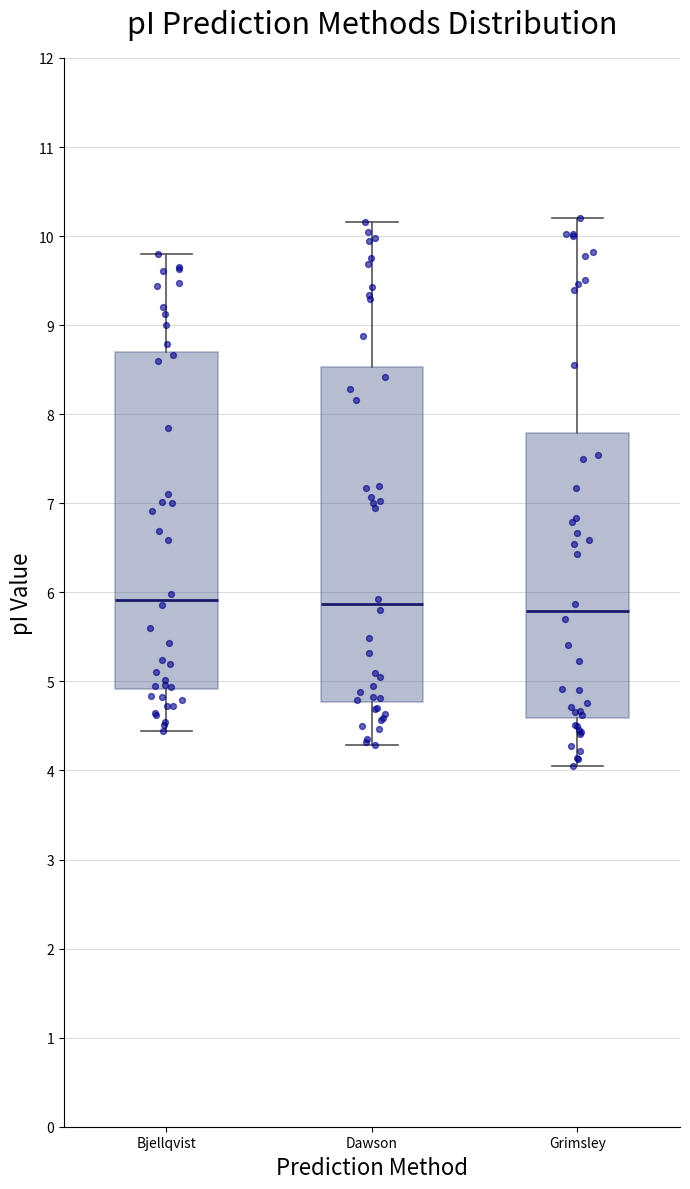

Reading left to right, transcribe this box plot: for each box, give where its median line is, the range the box spans, and where its two whiskers end, as read against the y-axis. The values are not printed on the chart, so give them approximately, as read against the axis.

Bjellqvist: median 5.9, box 4.9 to 8.7, whiskers 4.4 to 9.8
Dawson: median 5.9, box 4.8 to 8.5, whiskers 4.3 to 10.2
Grimsley: median 5.8, box 4.6 to 7.8, whiskers 4.1 to 10.2